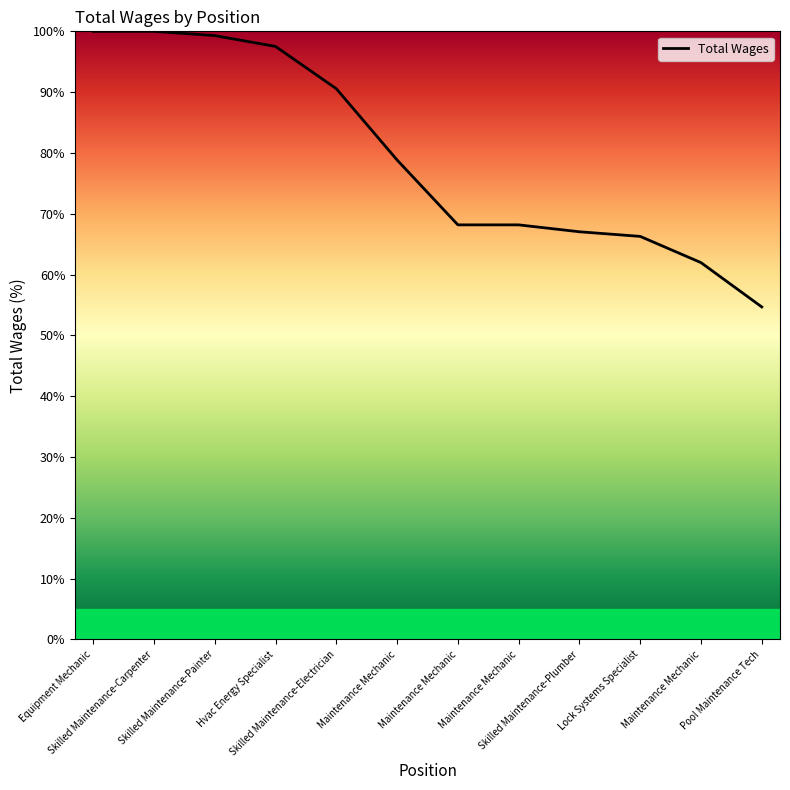

How many lines are shown in the chart?

1